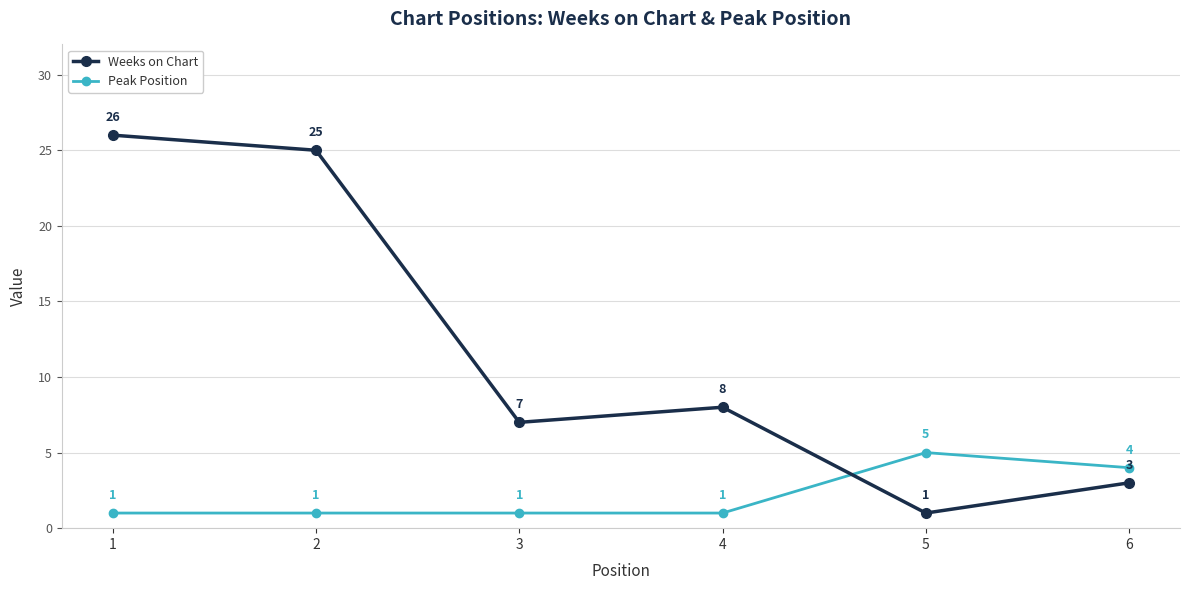

At which category is the sum across all series the highest?

1